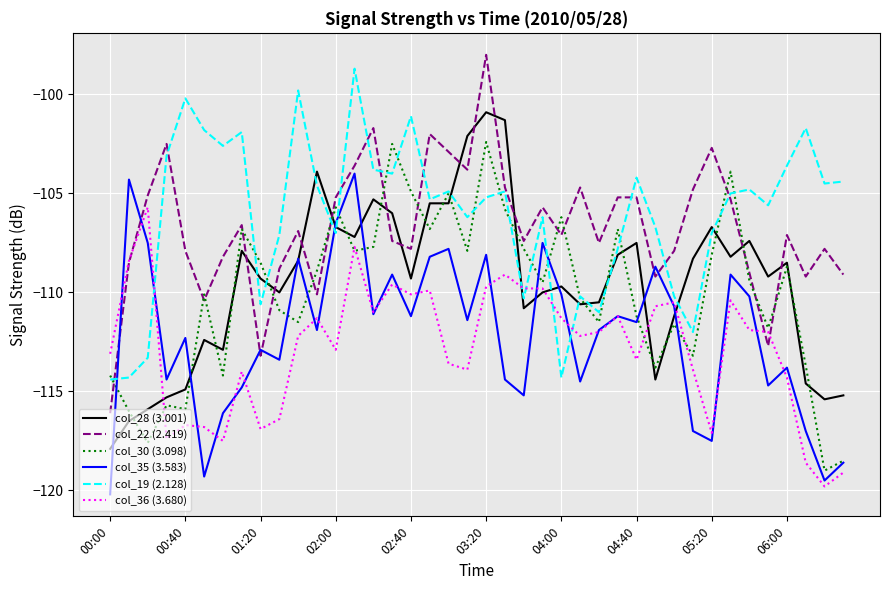

Which series has the largest range (max minus min)?

col_22 (2.419)